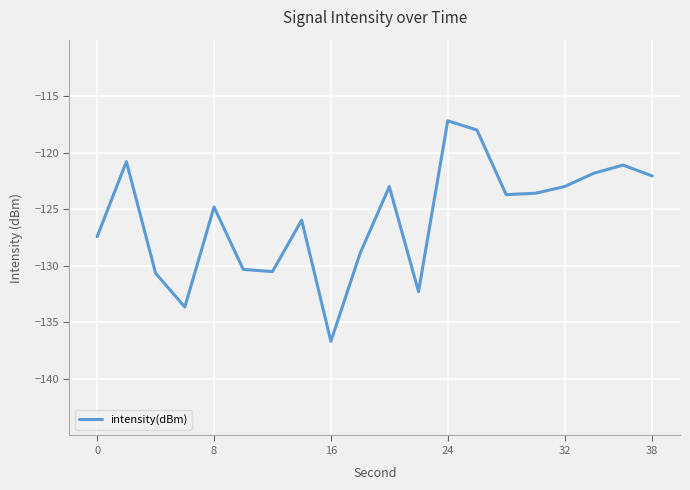

What is the difference between the maximum and minimum values?

19.5